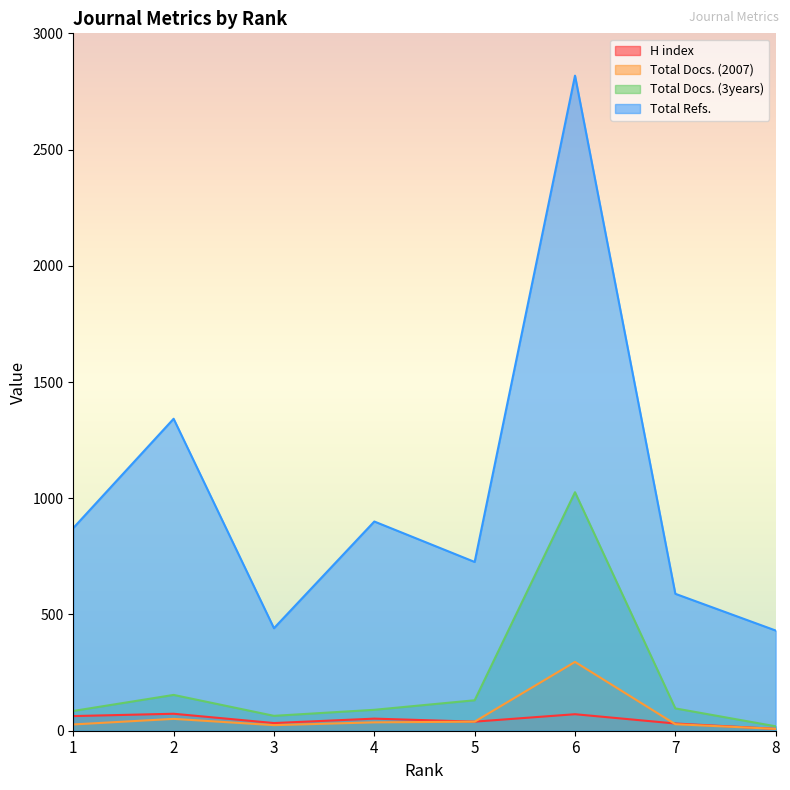

At which category is the sum across all series the highest?

6